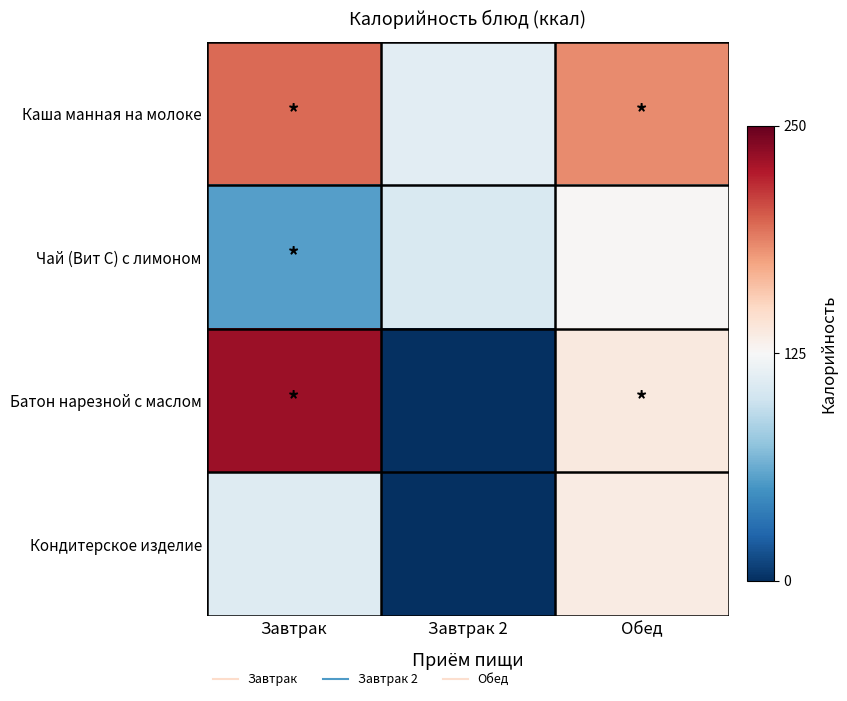

Which series has the largest total across all categories?

Каша манная на молоке